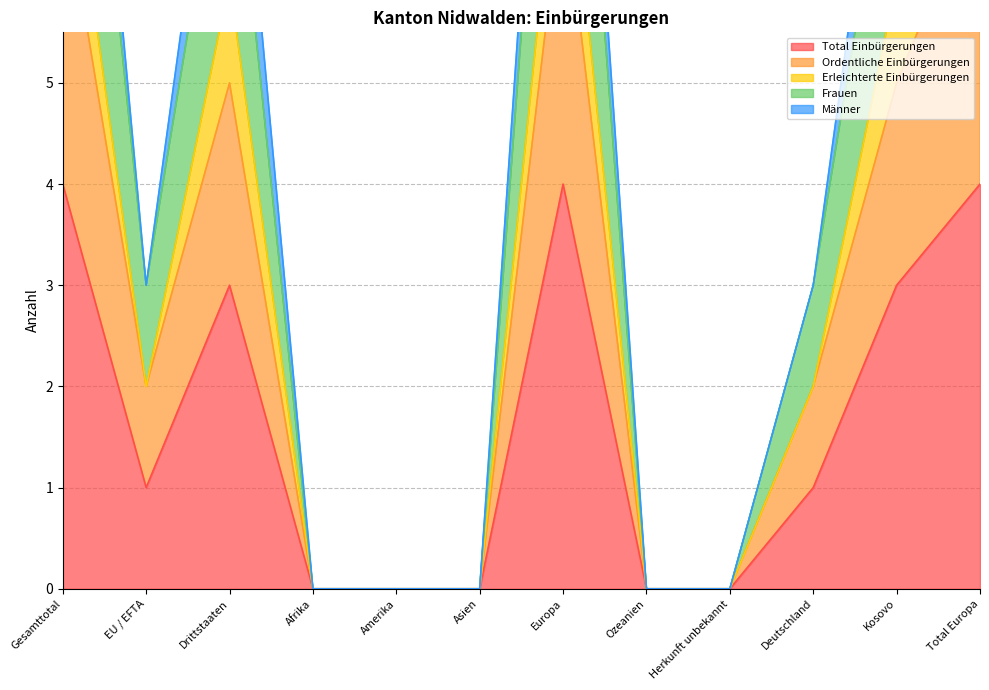

Is it true that Total Einbürgerungen equals 4 at Total Europa?

True